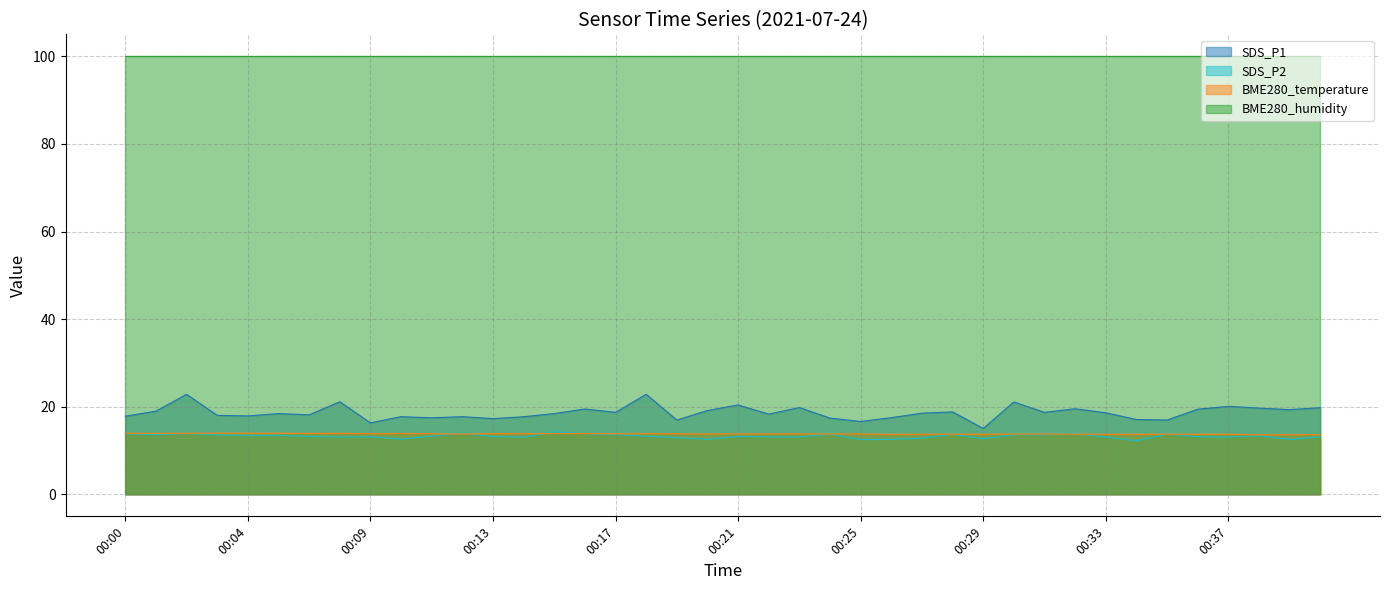

At which category does SDS_P1 reach its first local valley?

00:04